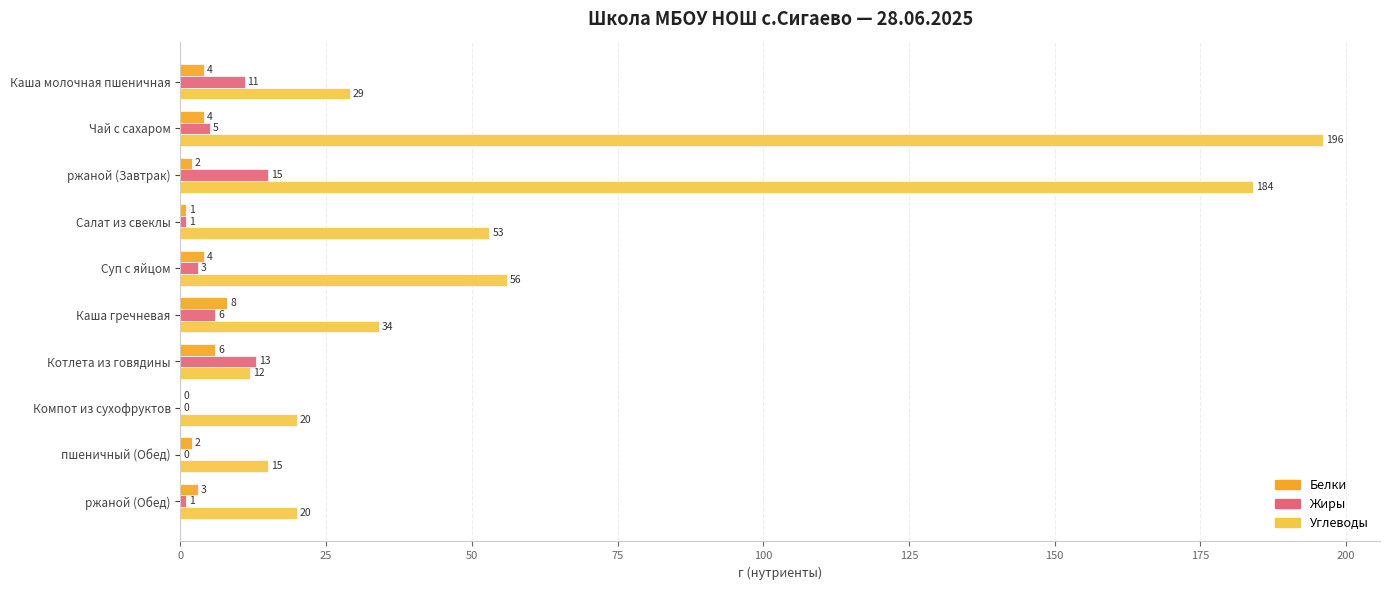

What are all the series names shown in the legend?

Белки, Жиры, Углеводы